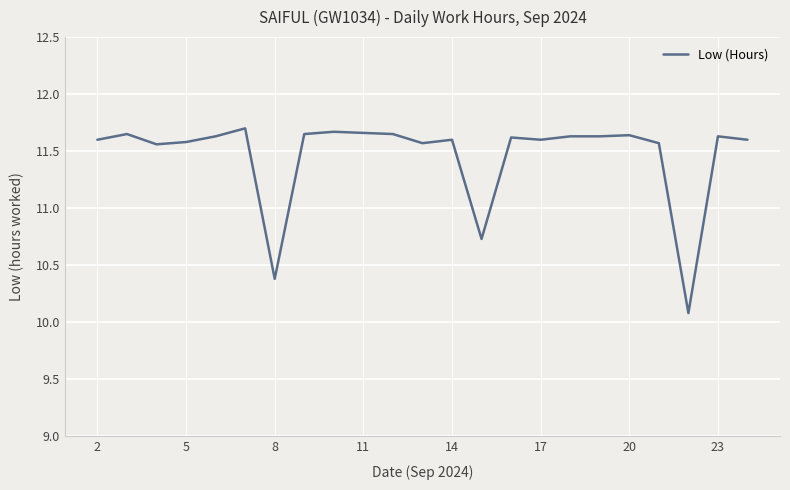

What is the smallest value displayed?

10.1